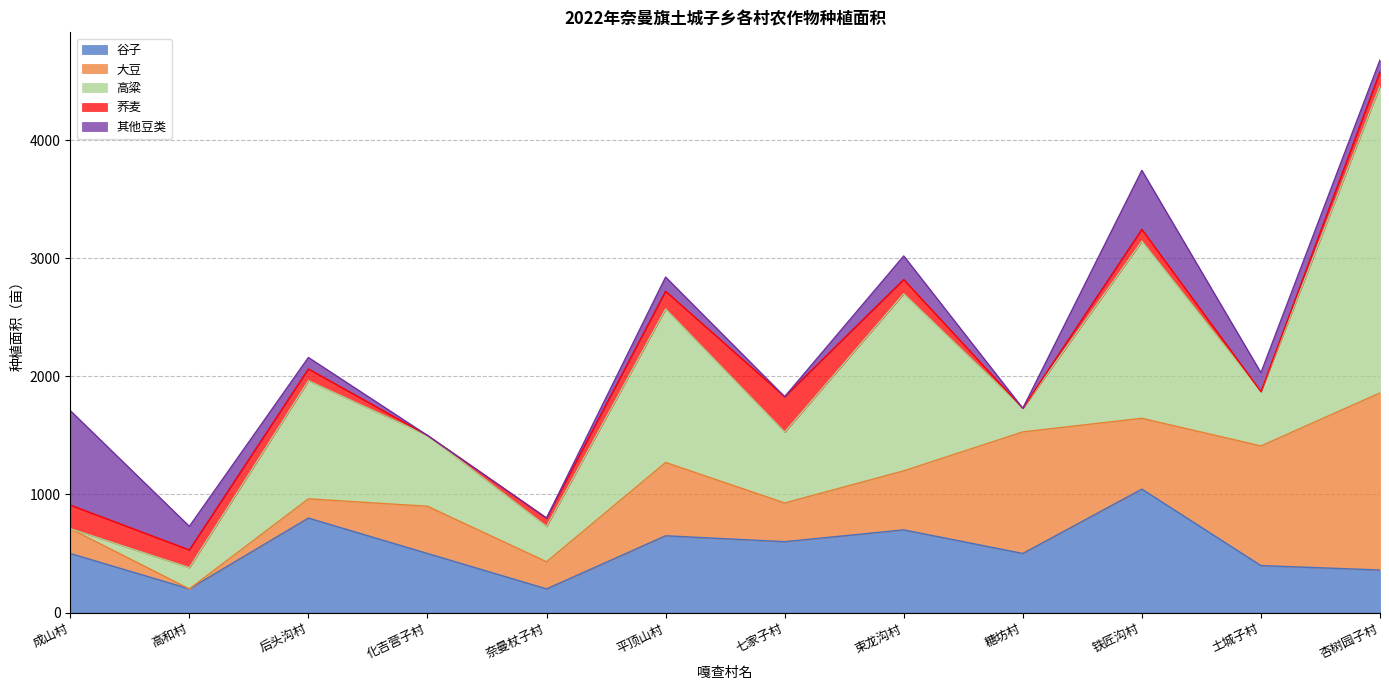

Which series has the largest total across all categories?

高粱